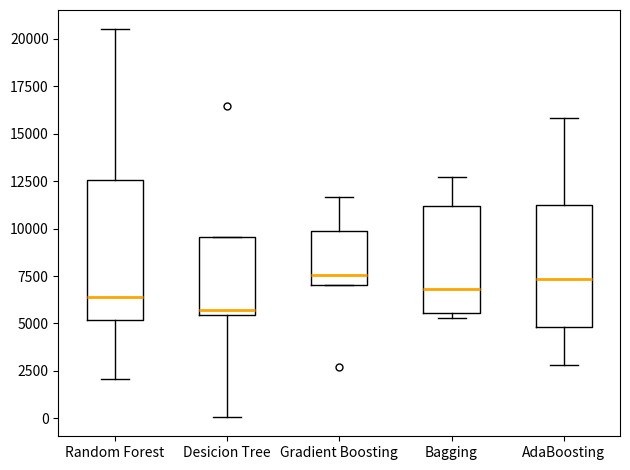

Comparing the boxes themselves (not the whiskers), which one is the tallest?

Random Forest